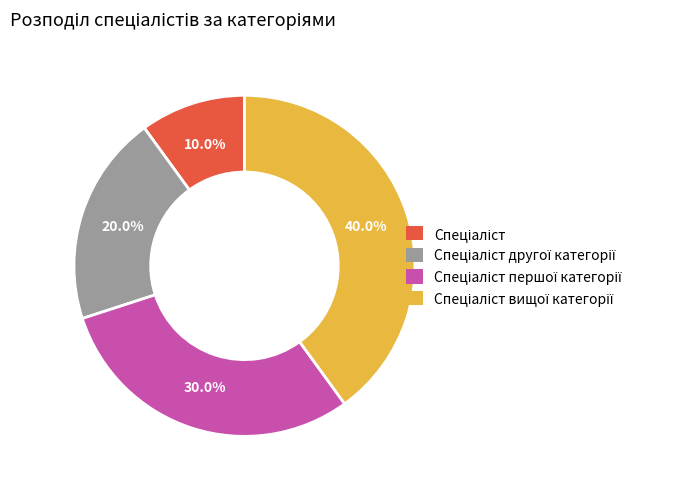

To the nearest percent, what is the average slice percentage?

25%